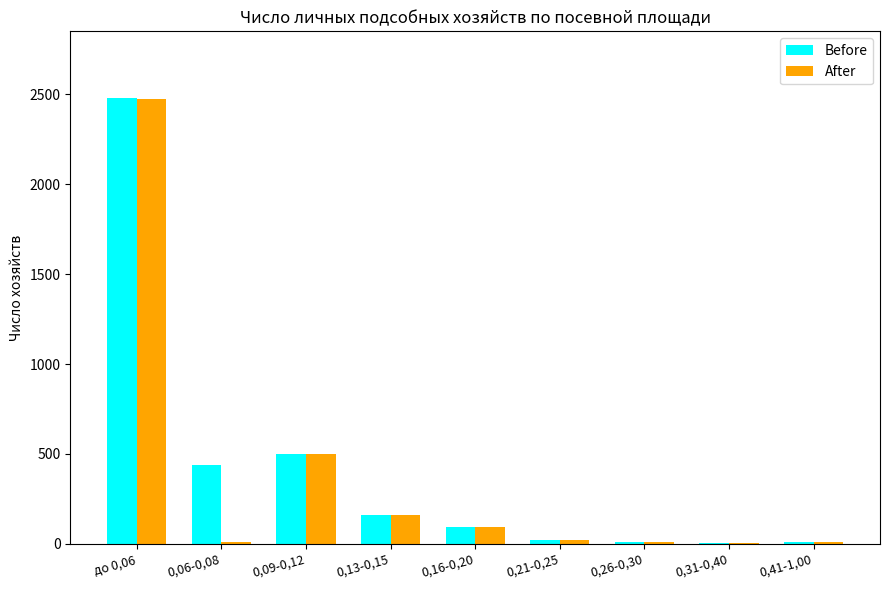

What value does the Before series have at 0,06-0,08?

441